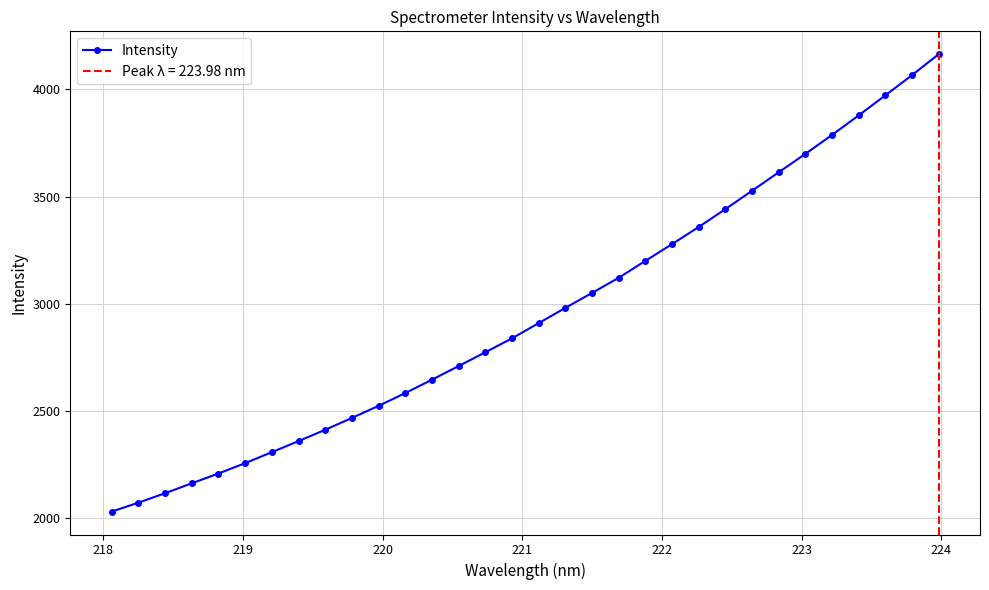

True or false: Intensity has more than 2 interior local peaks.

False